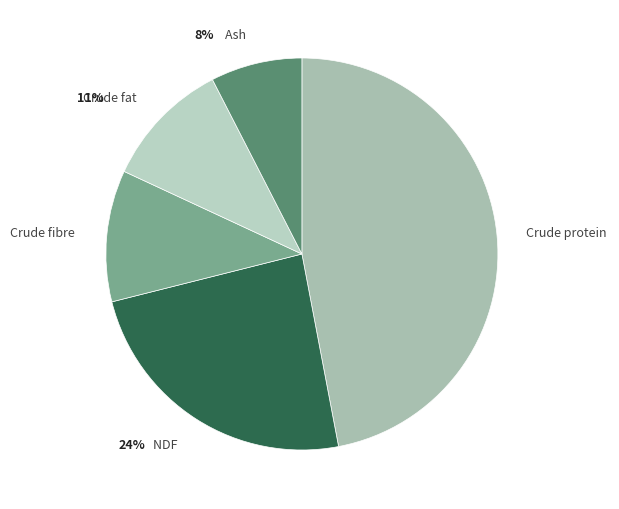

Count the number of slices in the pie.

5